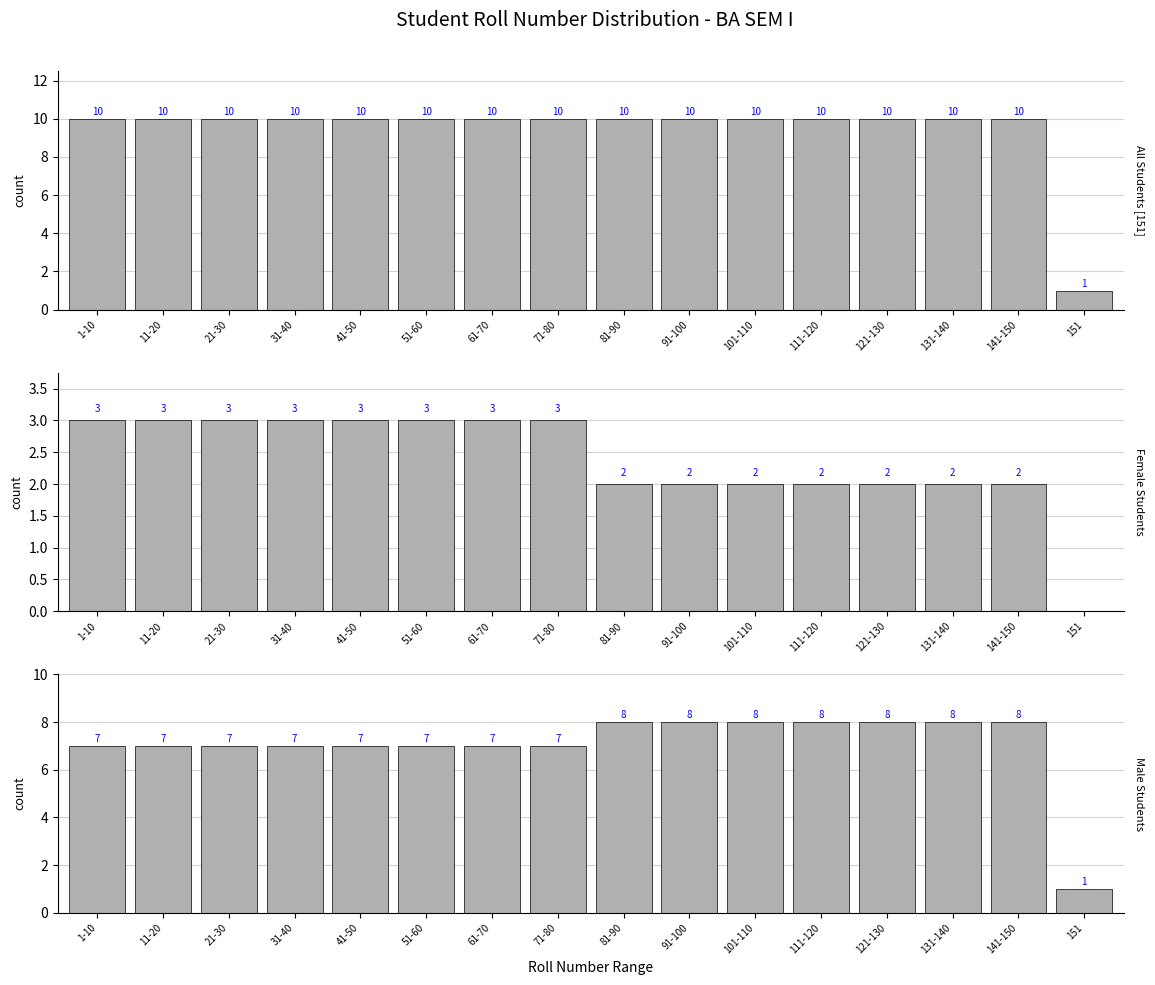

What position from the right is 141-150?

2